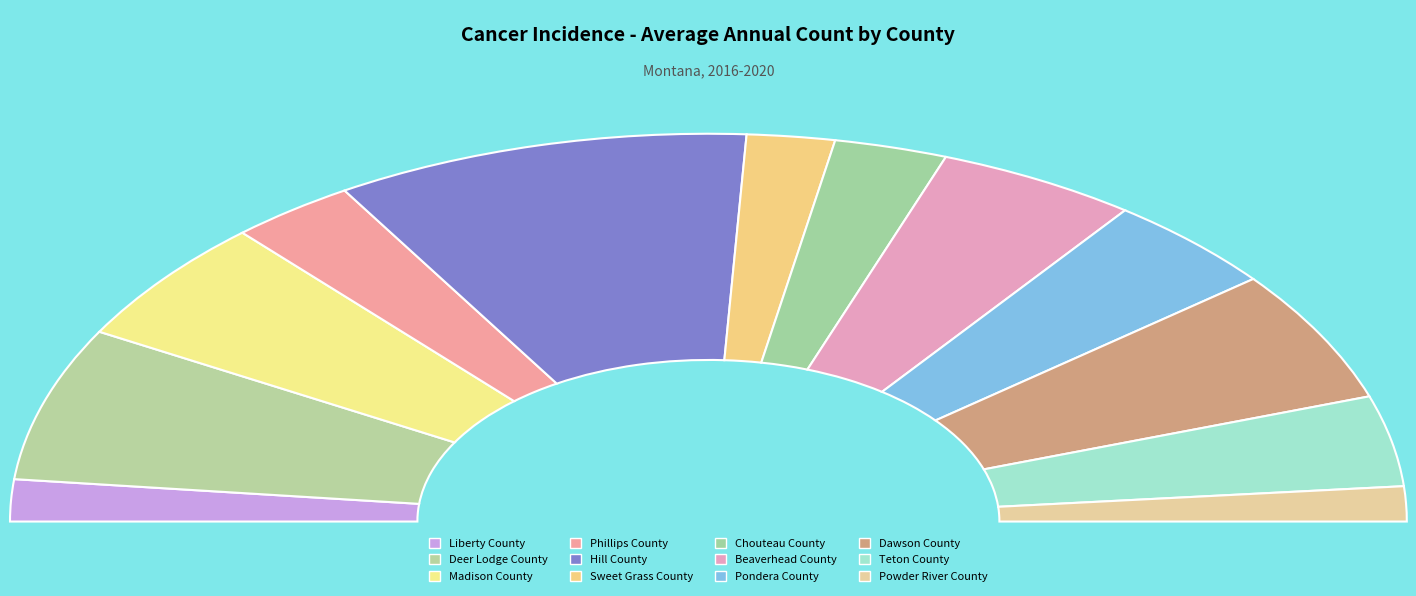

Is there a majority slice in this chart?

No